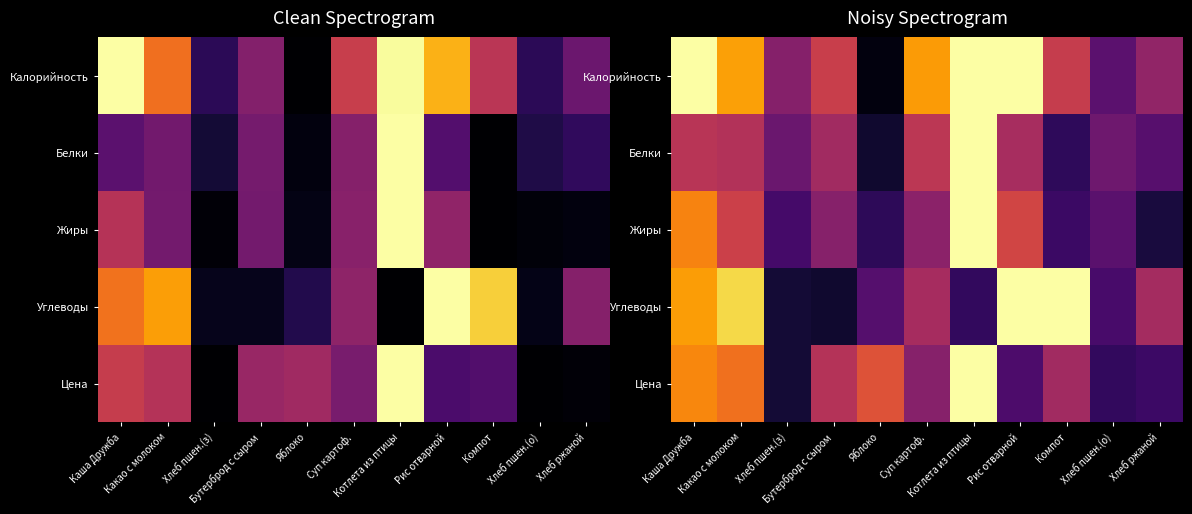

Read the Углеводы value at Бутерброд с сыром.

0.1